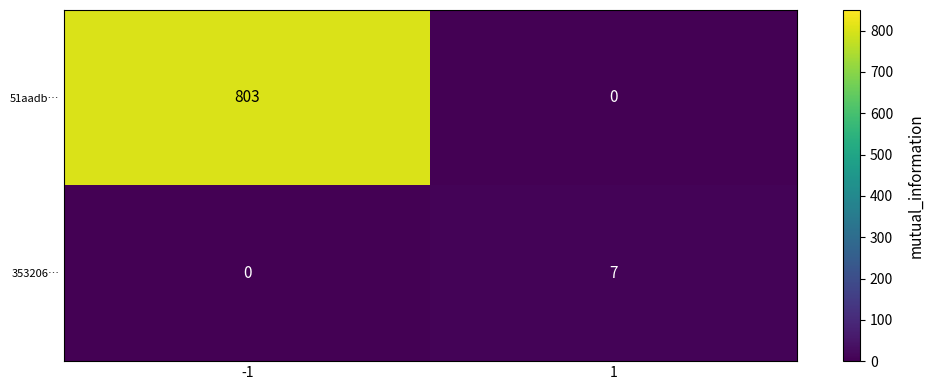

Which series has the largest total across all categories?

51aadb…